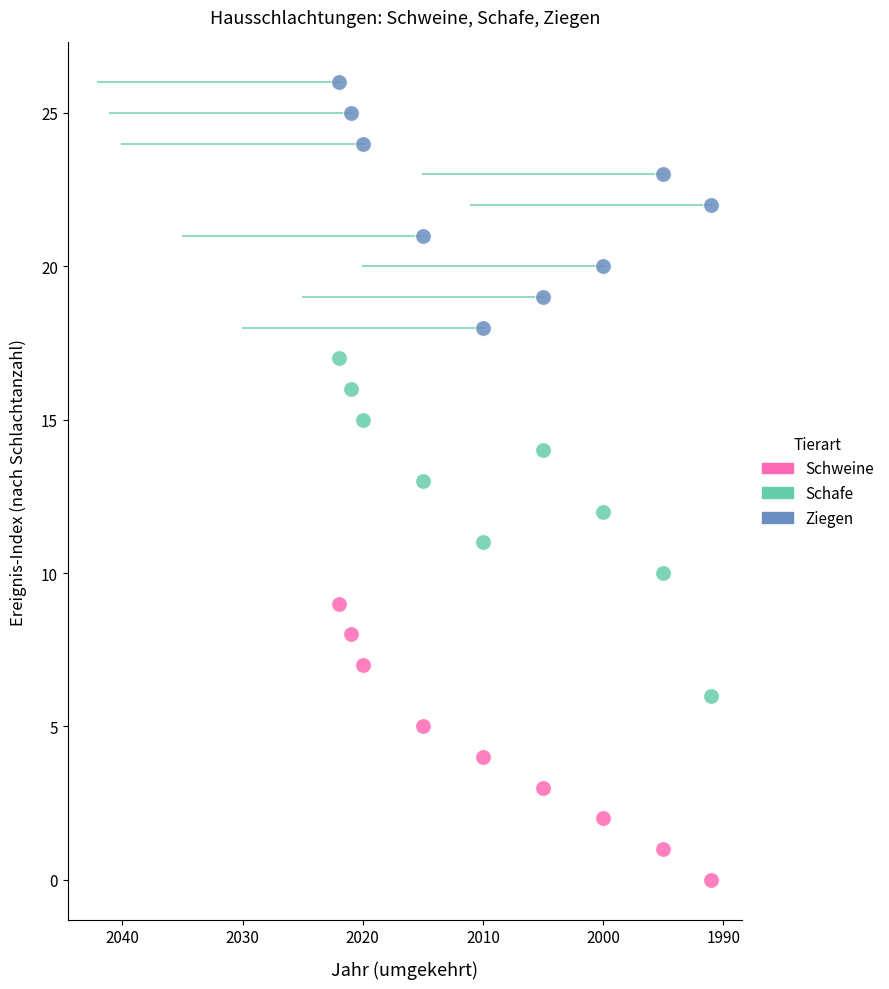

Which series reaches the minimum Y coordinate?

Schweine